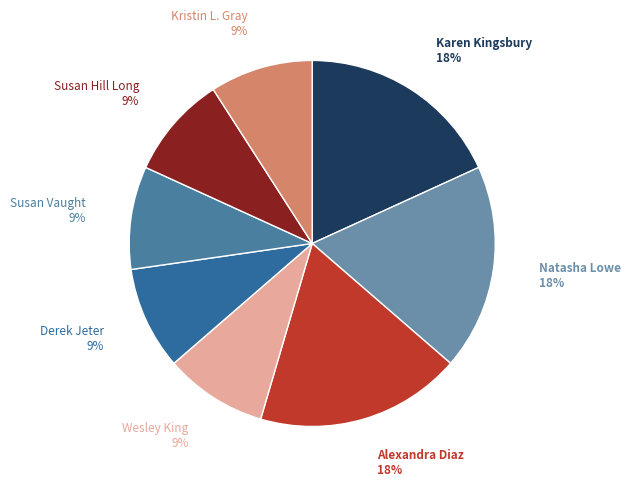

Rank the categories by value from lowest to highest.

Wesley King, Derek Jeter, Susan Vaught, Susan Hill Long, Kristin L. Gray, Karen Kingsbury, Natasha Lowe, Alexandra Diaz